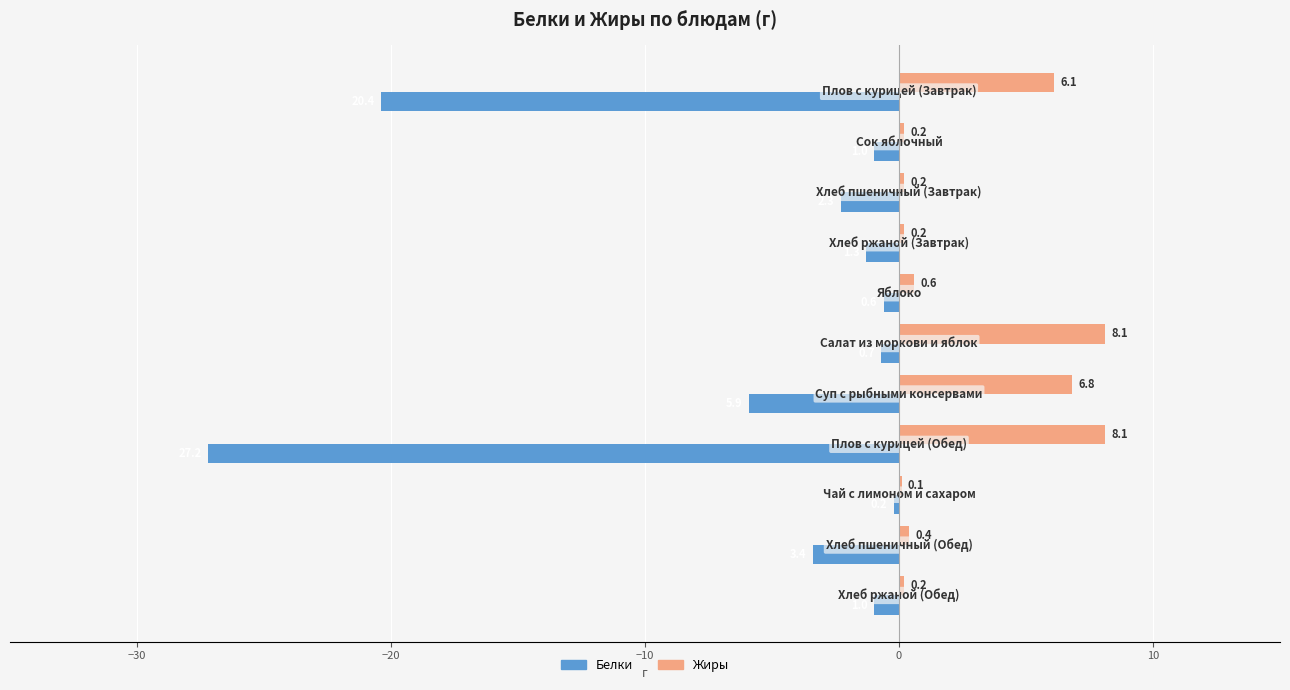

Which series has the largest total across all categories?

Жиры